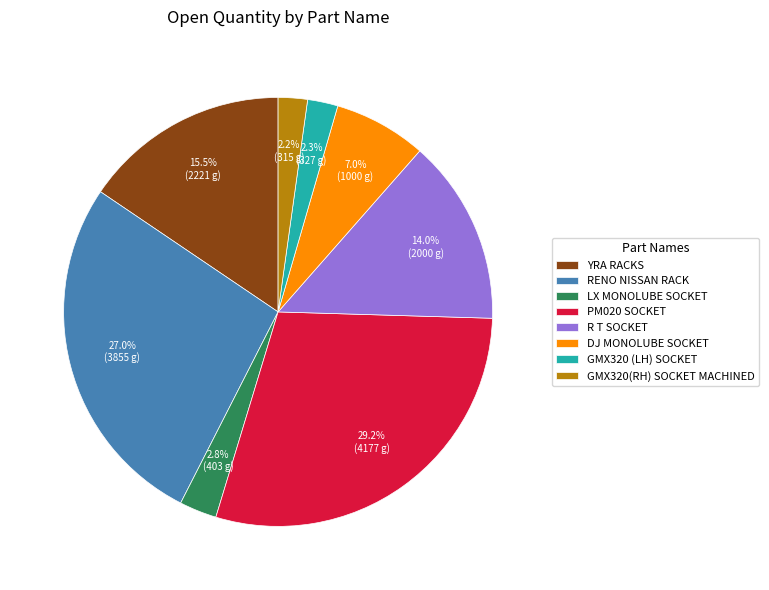

To the nearest percent, what portion does R T SOCKET represent?

14%